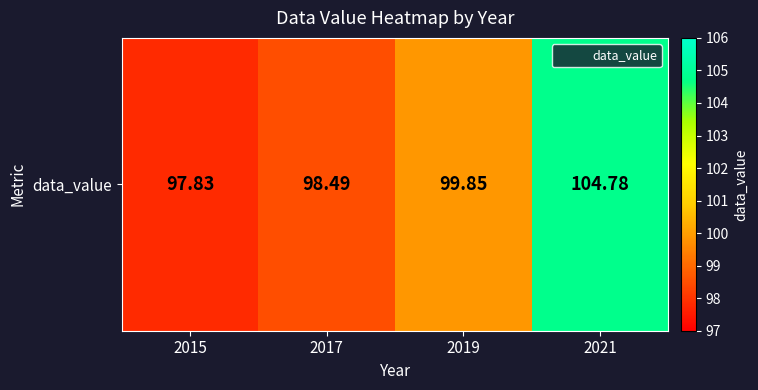

What is the change in value from 2015 to 2019?

+2.0